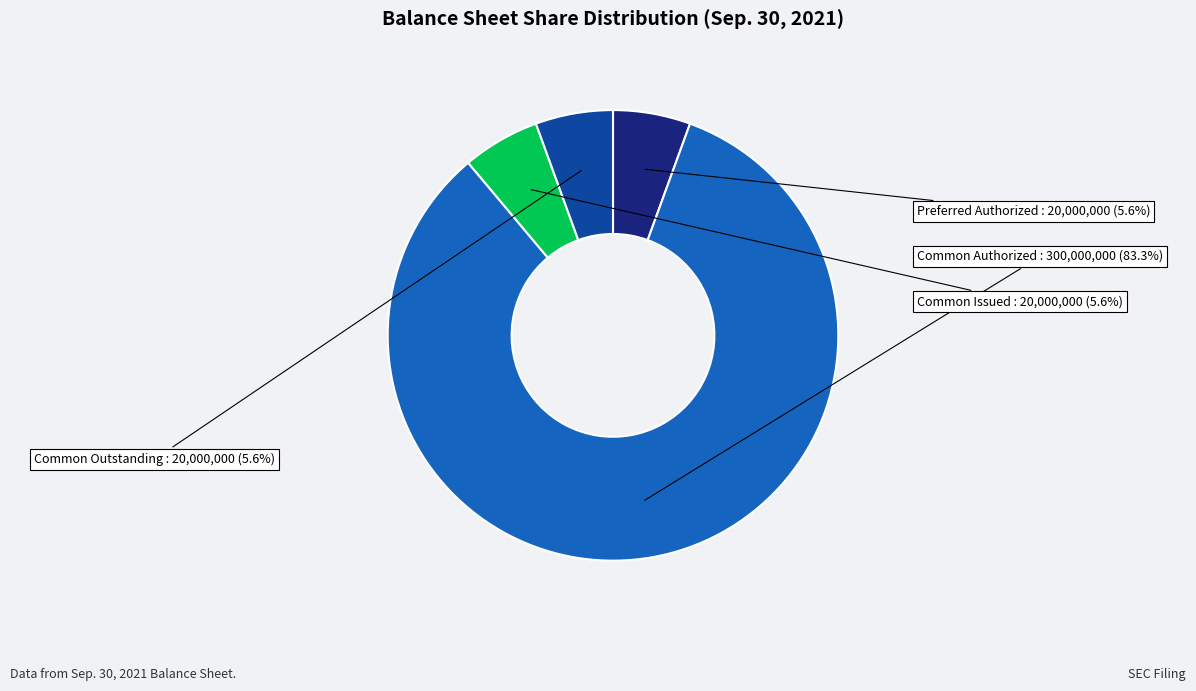

Which category has the biggest portion of the pie?

Common Authorized